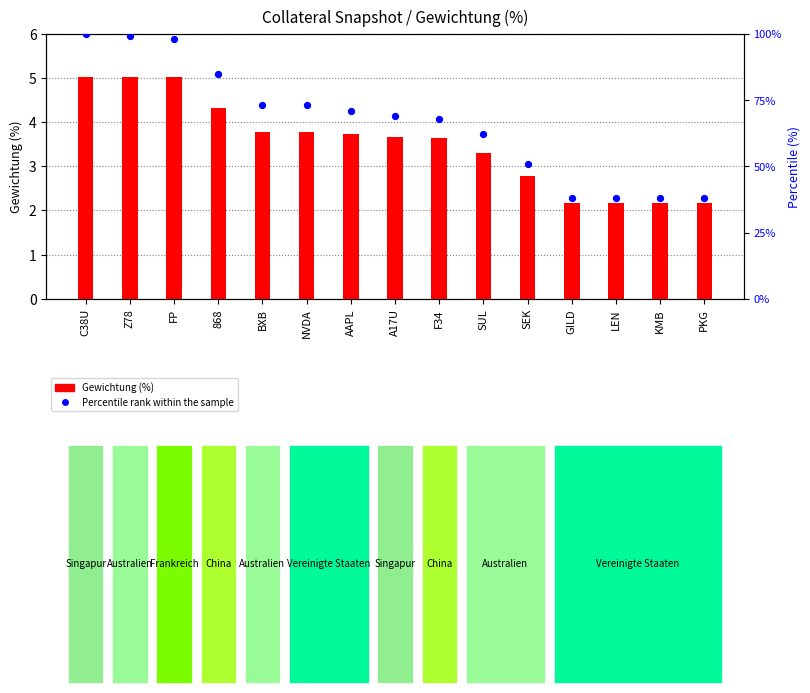

Which series reaches the maximum Y coordinate?

Percentile rank within the sample